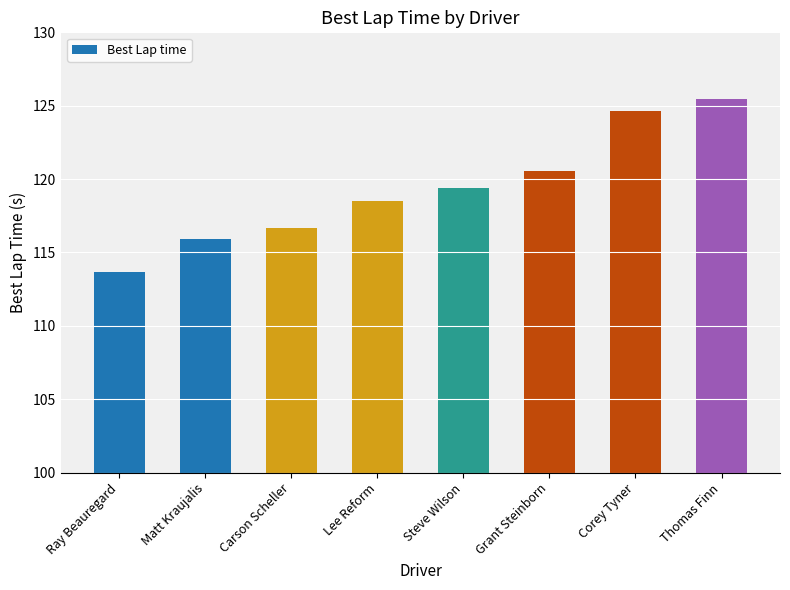

What is the minimum value shown in the chart?

113.7